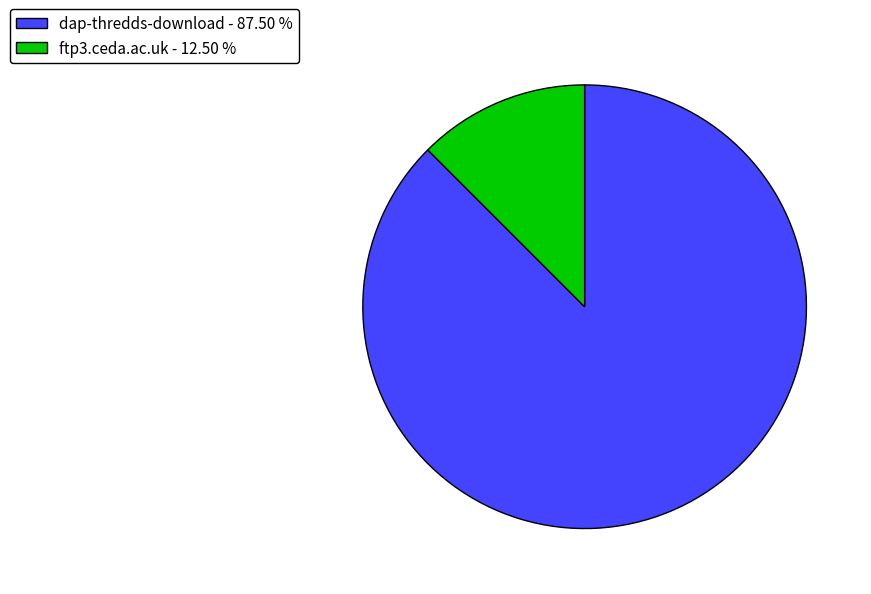

Do dap-thredds-download and ftp3.ceda.ac.uk together represent more than half of the pie?

Yes